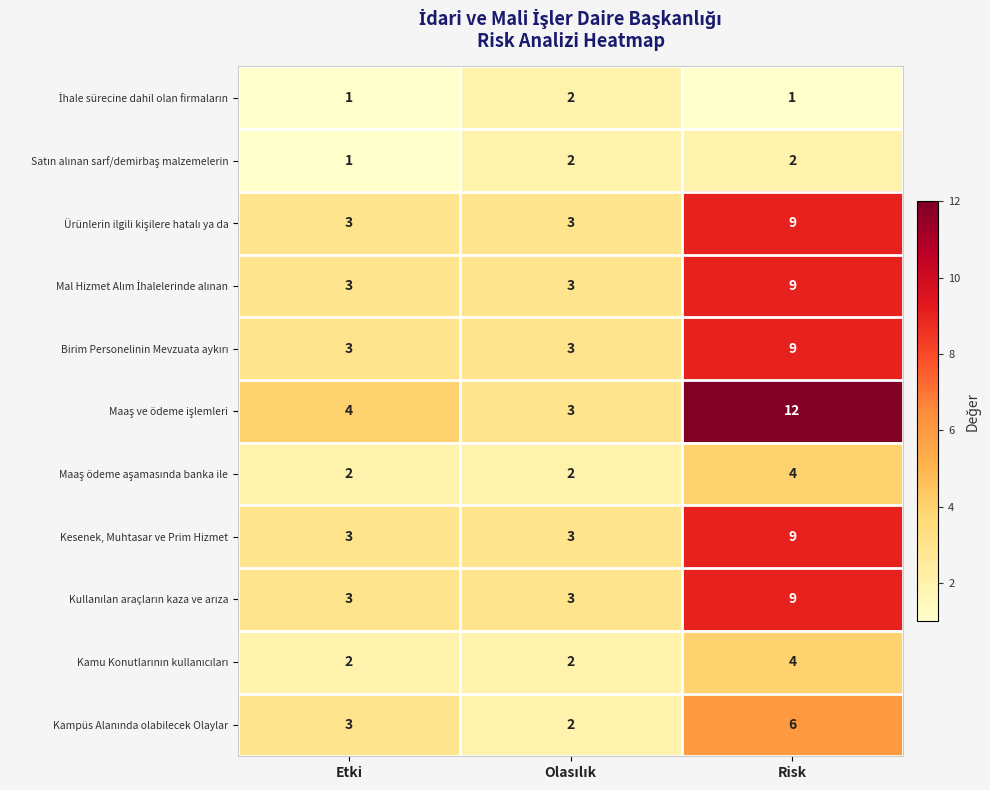

What is the total value across all series at Risk?

74